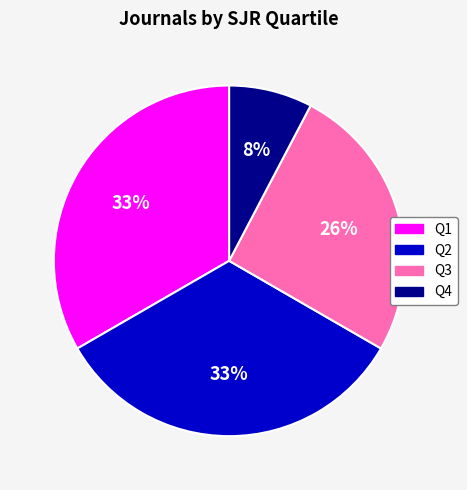

Do Q4 and Q2 together represent more than half of the pie?

No